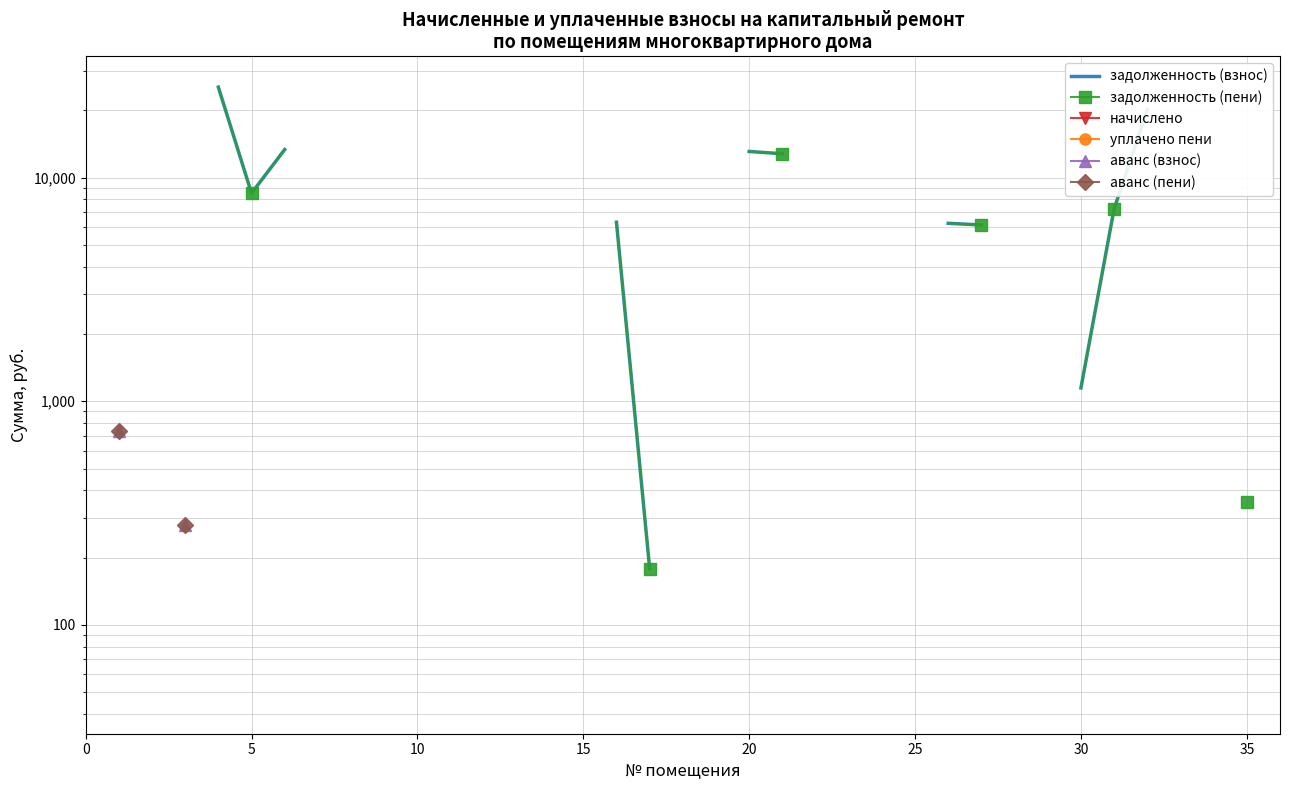

What is the minimum value shown in the chart?

44.8